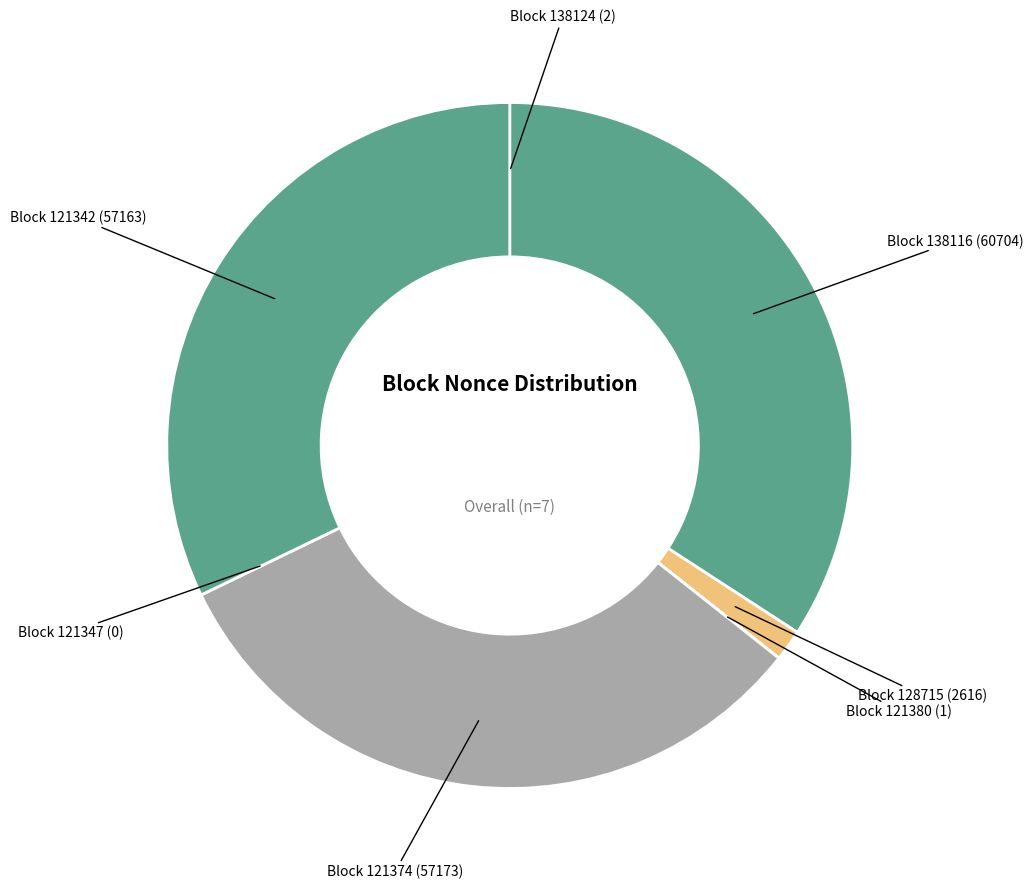

Rank the categories by value from highest to lowest.

138116, 121374, 121342, 128715, 138124, 121380, 121347